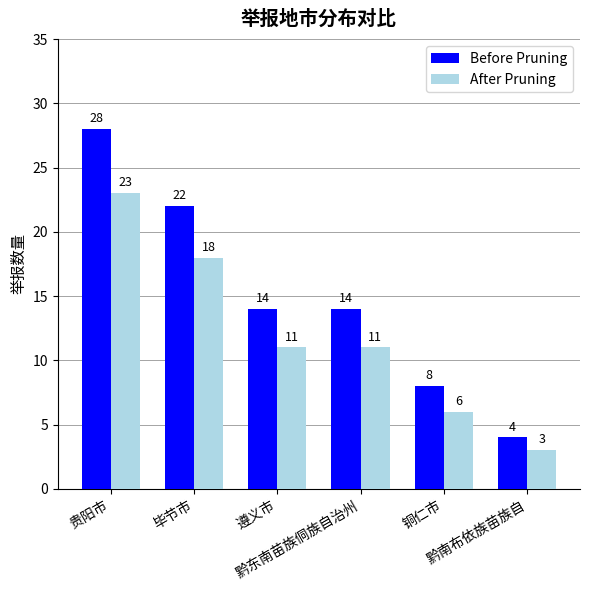

Which category has the lowest value in the After Pruning series?

黔南布依族苗族自